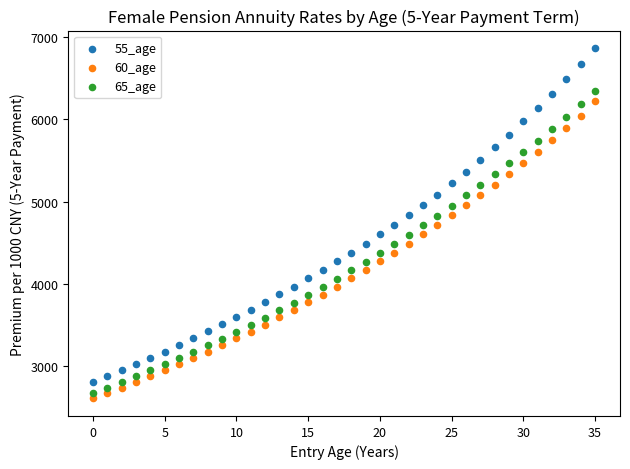

Which series has the widest spread of Y values?

55_age